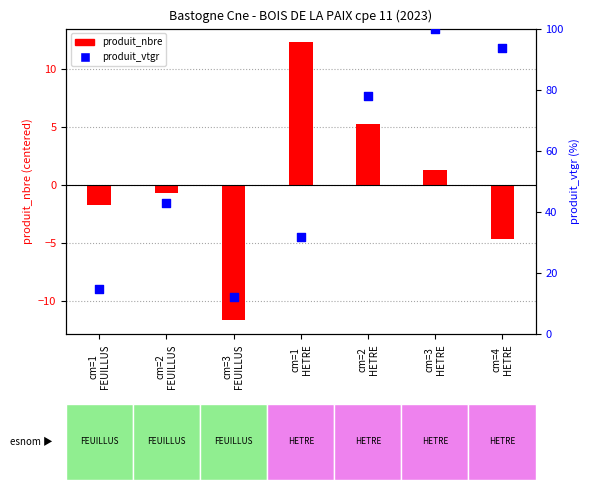

What is the total value across all series at cm=1
HETRE?

44.2